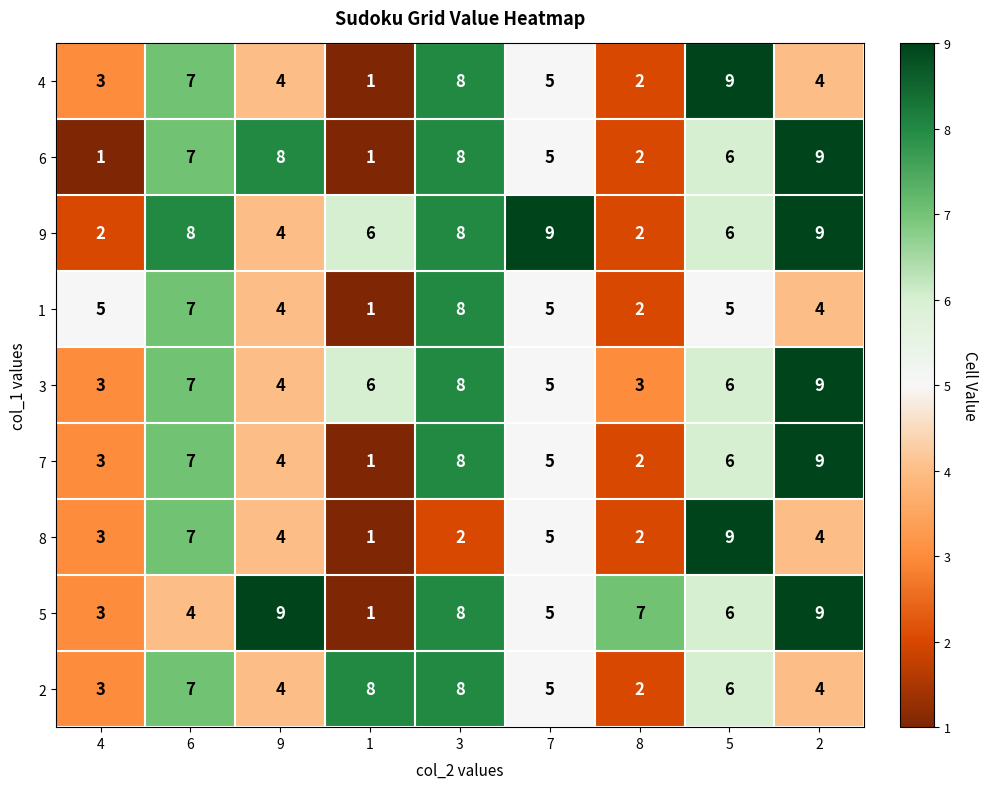

List the labels in order of 7 value, largest first.

2, 3, 6, 5, 7, 9, 4, 8, 1